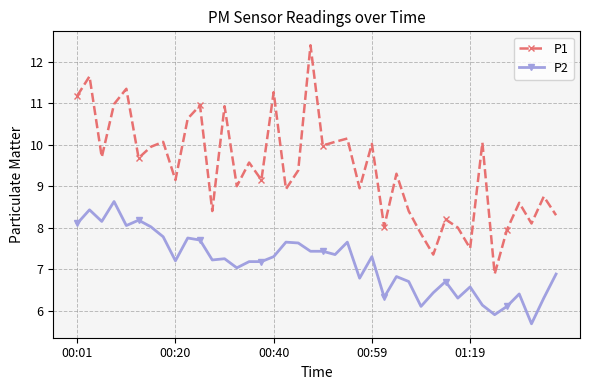

What is the difference between the maximum and minimum values in the P1 series?

5.5